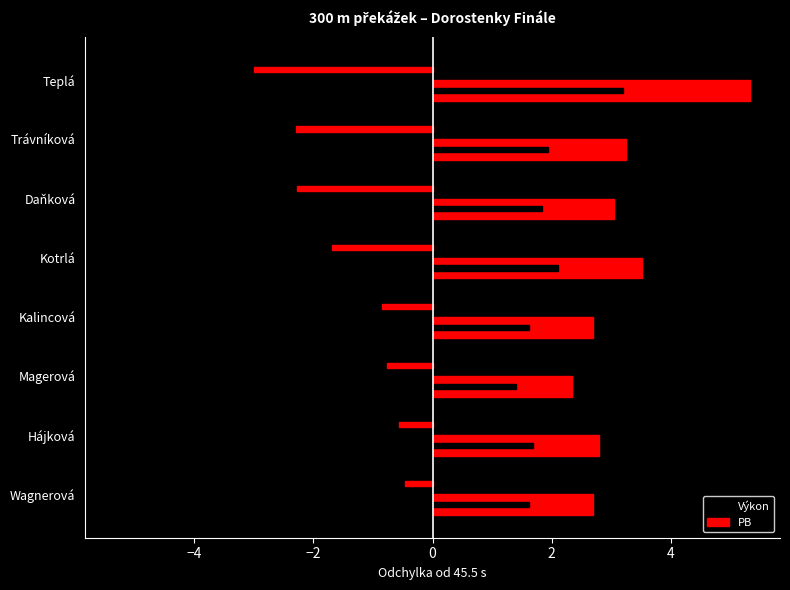

How many bars are there in each group?

2